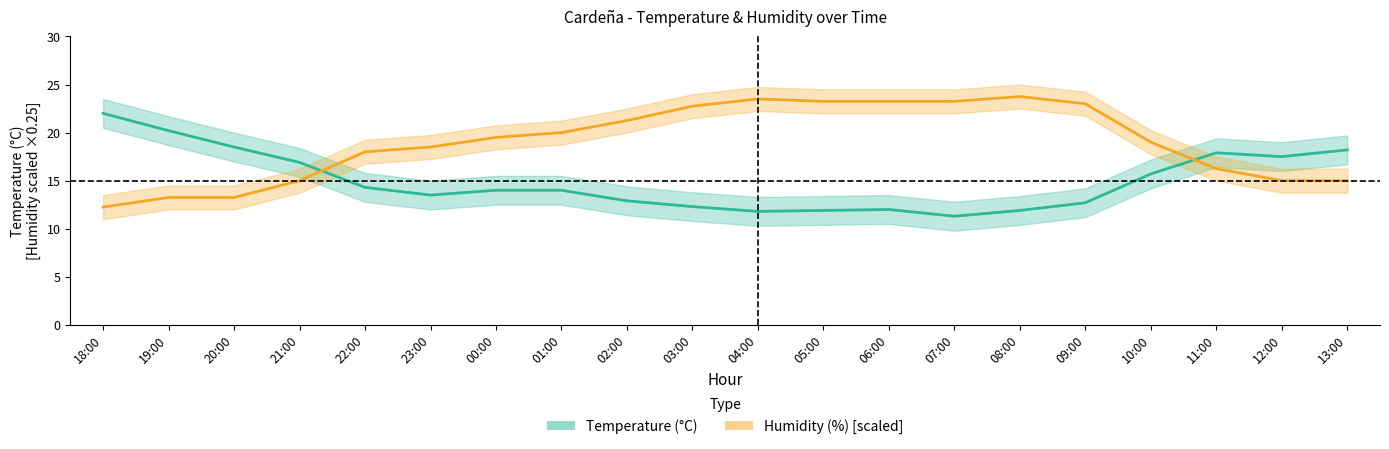

Reading left to right, extract all data points from this chart.

Temperature (°C): 22.0	20.2	18.5	16.9	14.3	13.5	14.0	14.0	12.9	12.3	11.8	11.9	12.0	11.3	11.9	12.7	15.7	17.9	17.5	18.2
Humidity (%) [scaled]: 12.2	13.2	13.2	15.0	18.0	18.5	19.5	20.0	21.2	22.8	23.5	23.2	23.2	23.2	23.8	23.0	19.0	16.2	15.0	15.0